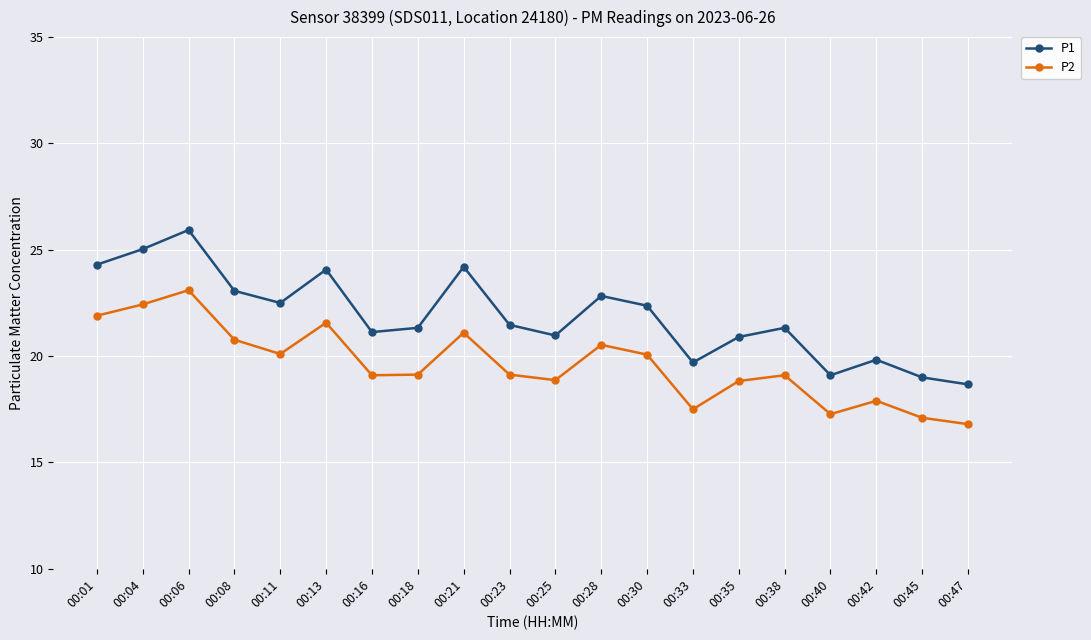

True or false: P2 and P1 intersect in this chart.

False